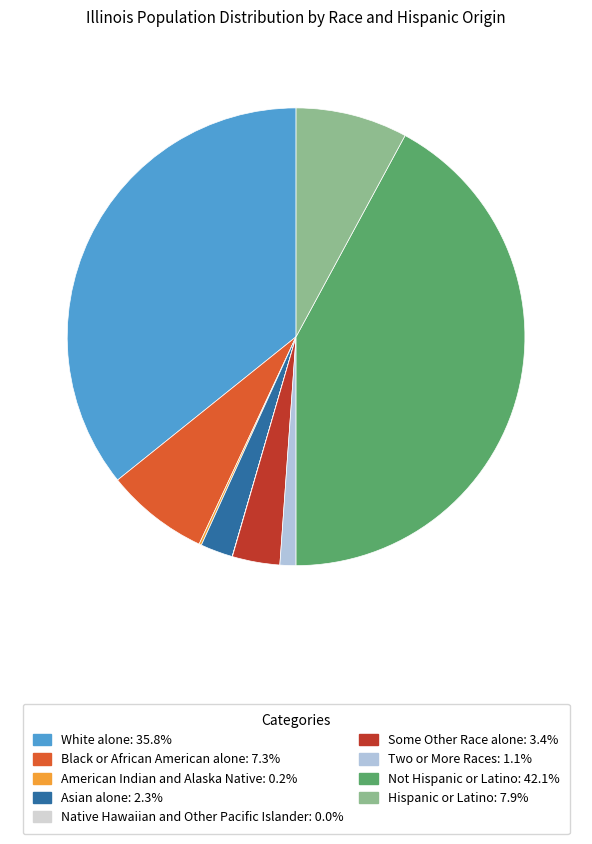

Which category has the biggest portion of the pie?

Not Hispanic or Latino